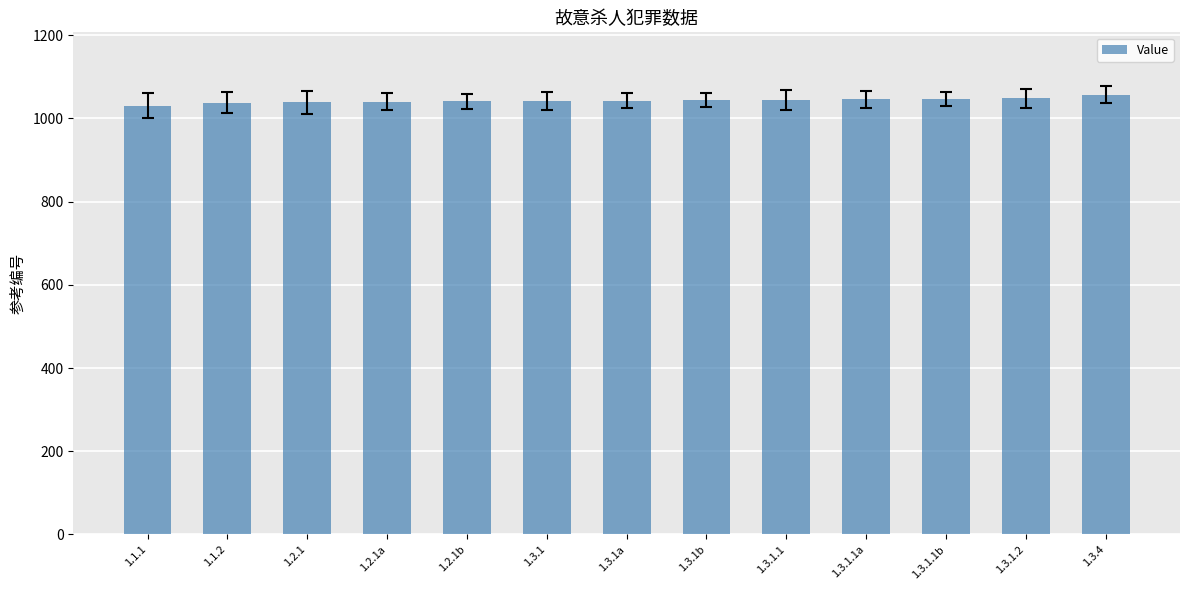

What is the maximum value shown in the chart?

1057